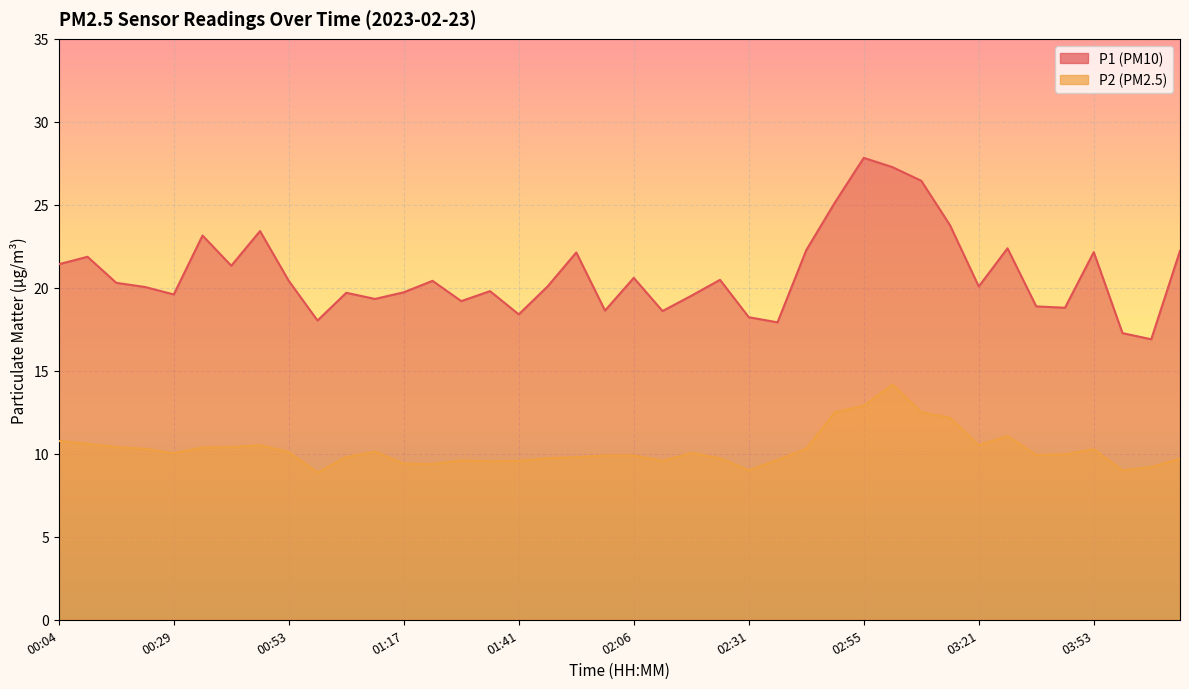

What is the sum of the P1 values at 01:23 and 02:24?

40.9